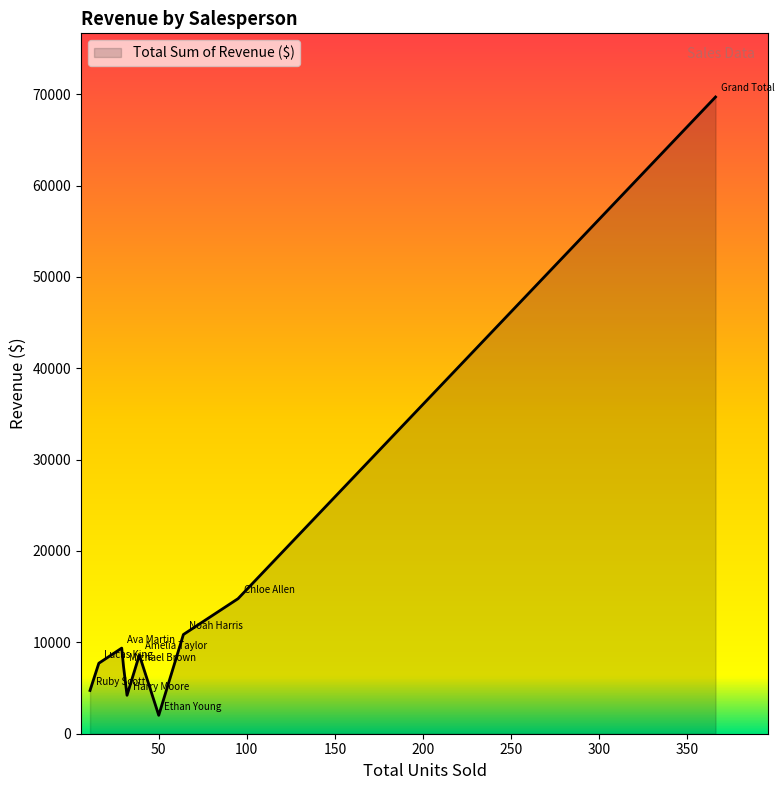

What is the difference between the maximum and minimum values?

67670